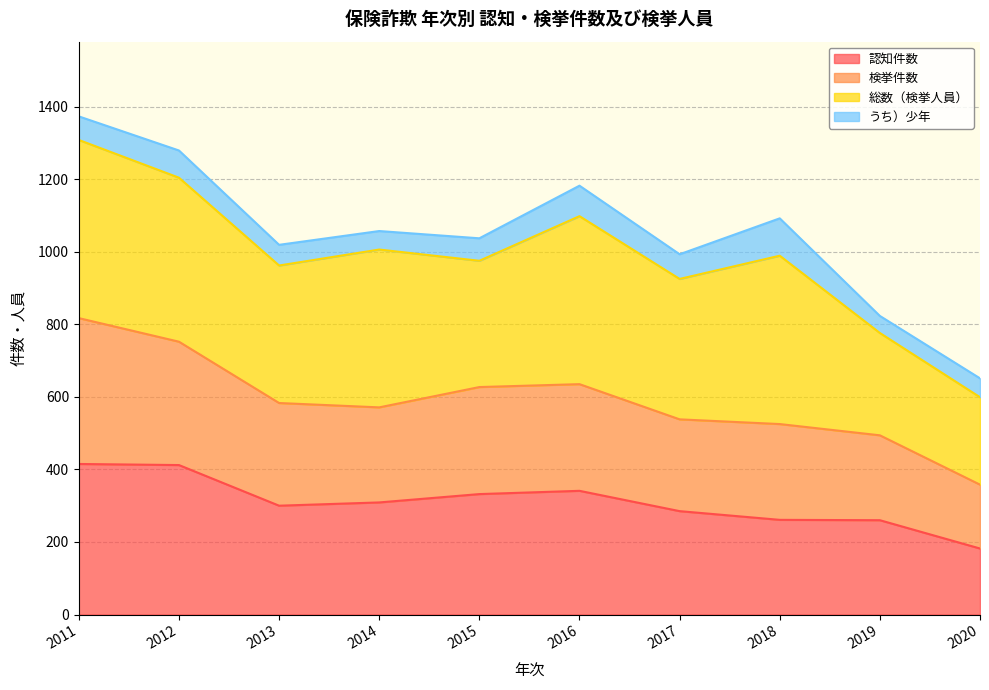

The value of 認知件数 at 2013 is 102. True or false?

False